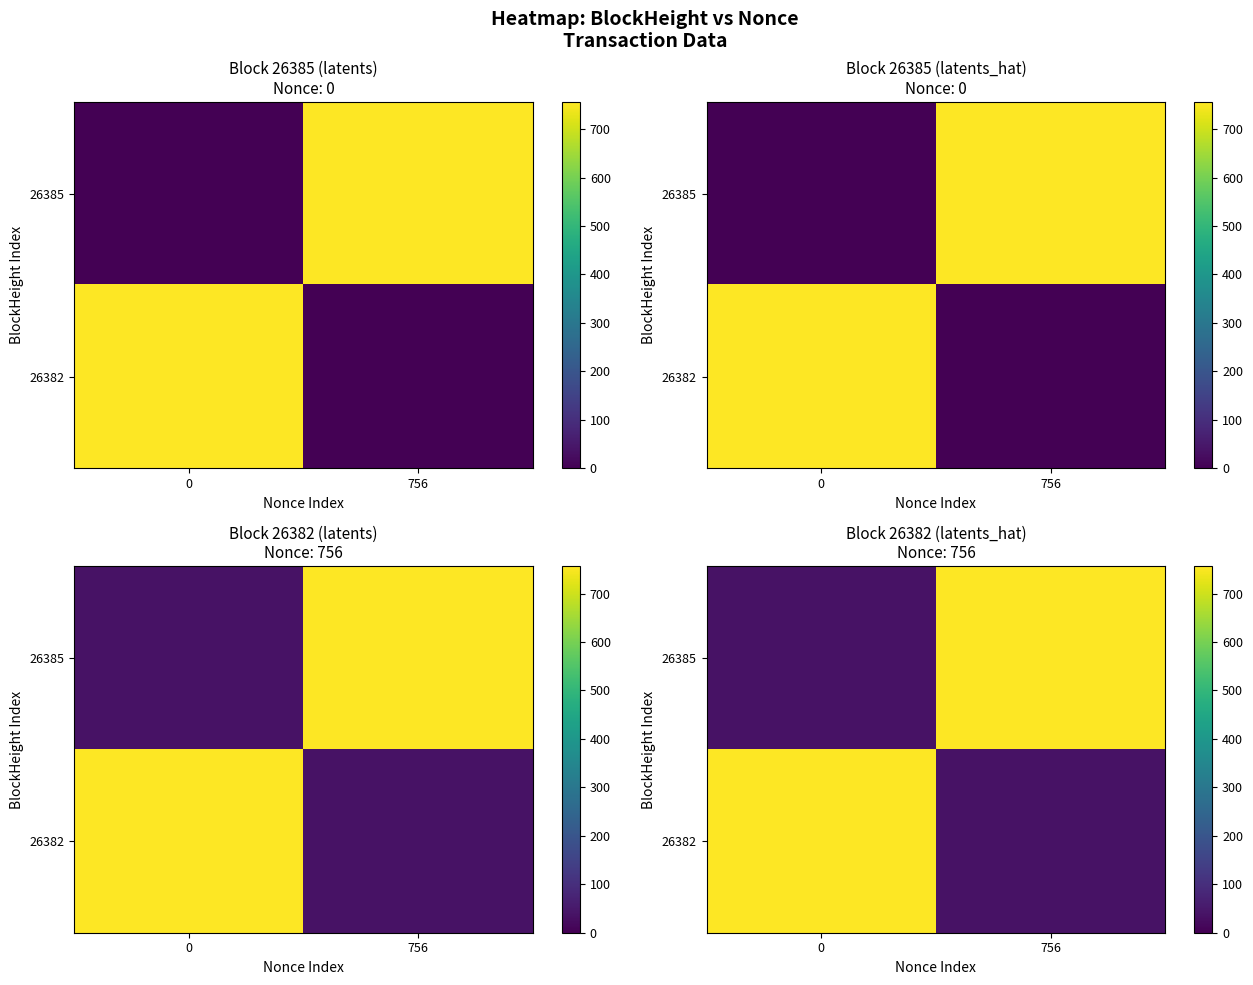

What is the average value of the 26382 series?

415.8